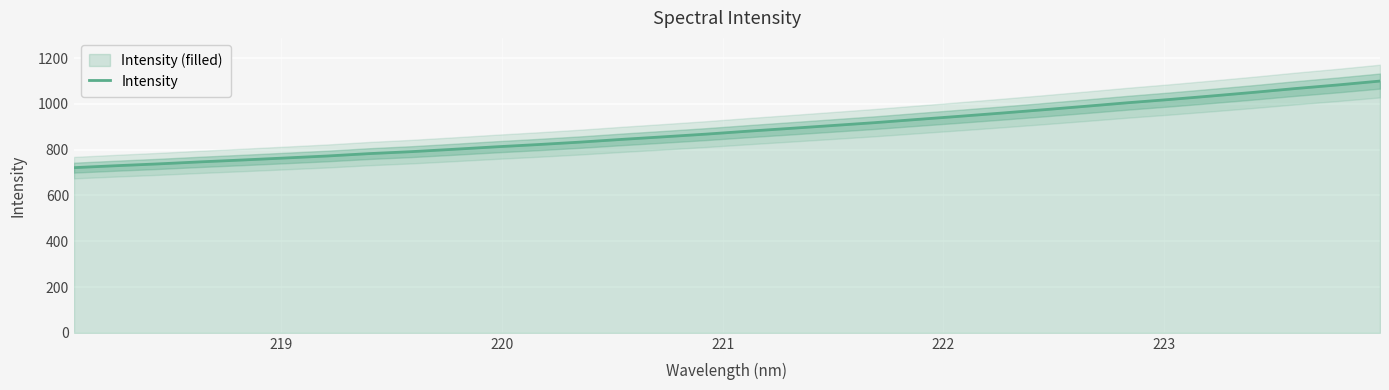

What is the minimum value for Intensity?

721.2